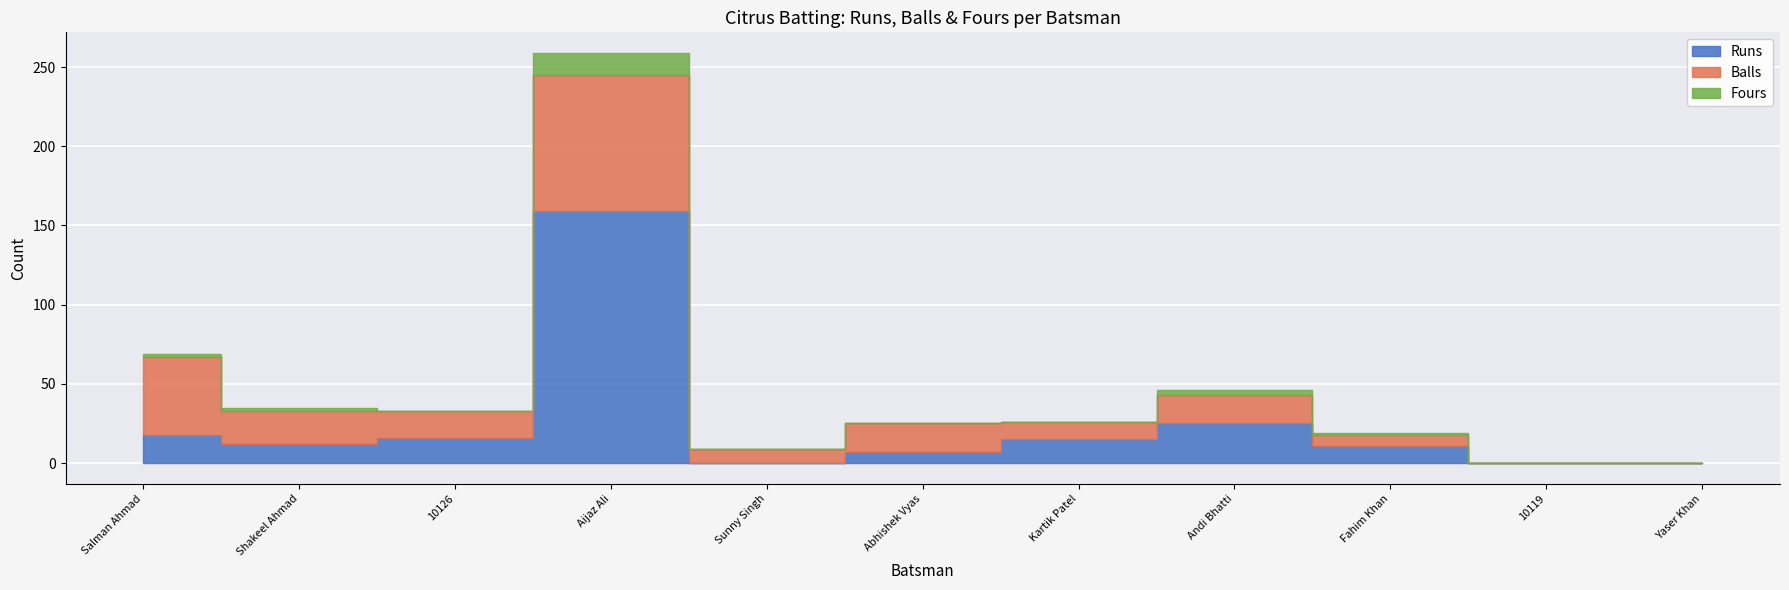

How many categories are shown in the chart?

11